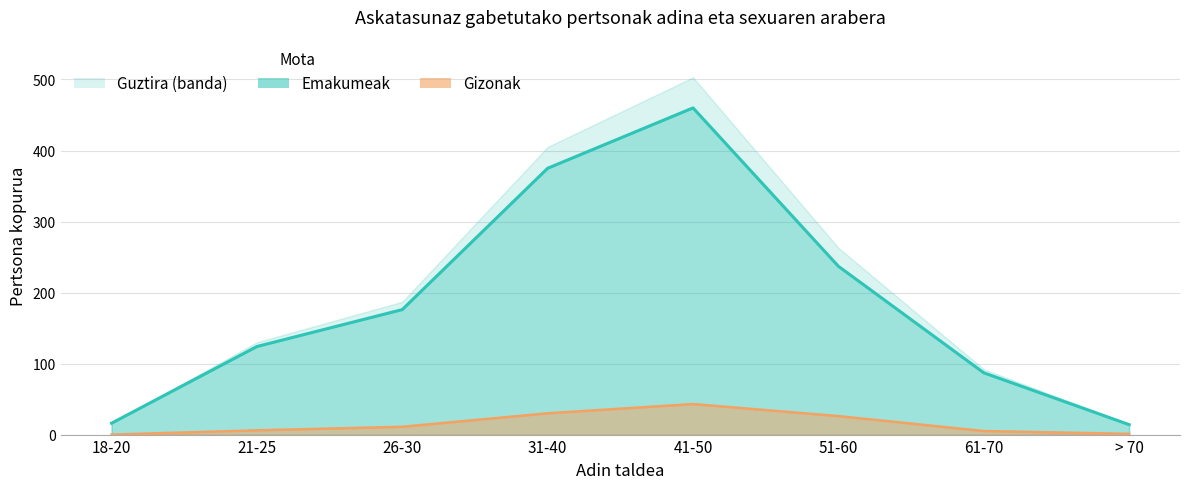

What is the difference between the Emakumeak values at 26-30 and 31-40?

199